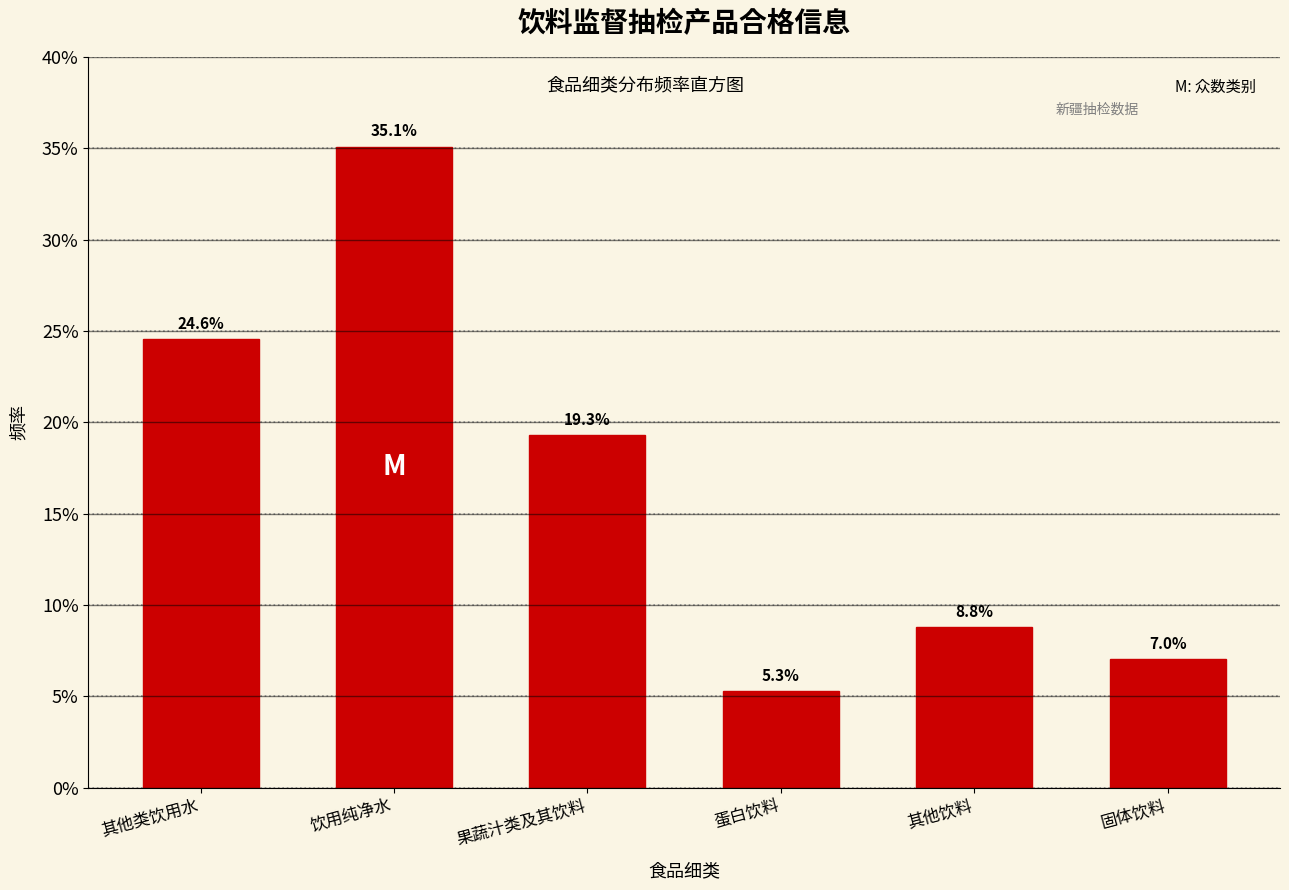

Reading right to left, transcribe all the data shown in this chart.

固体饮料=7.0	其他饮料=8.8	蛋白饮料=5.3	果蔬汁类及其饮料=19.3	饮用纯净水=35.1	其他类饮用水=24.6